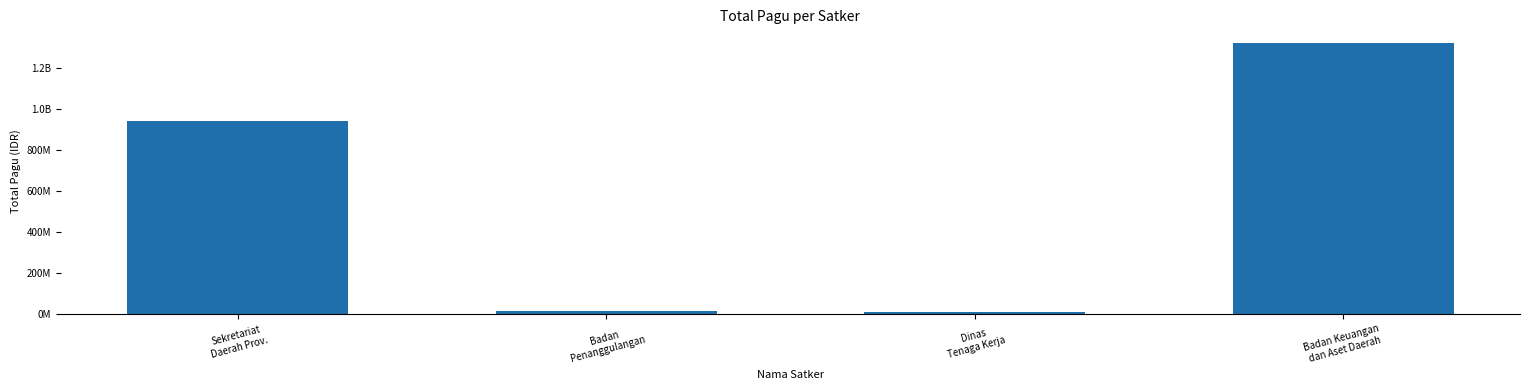

The chart shows a value of 940343000 at Sekretariat
Daerah Prov.. True or false?

True